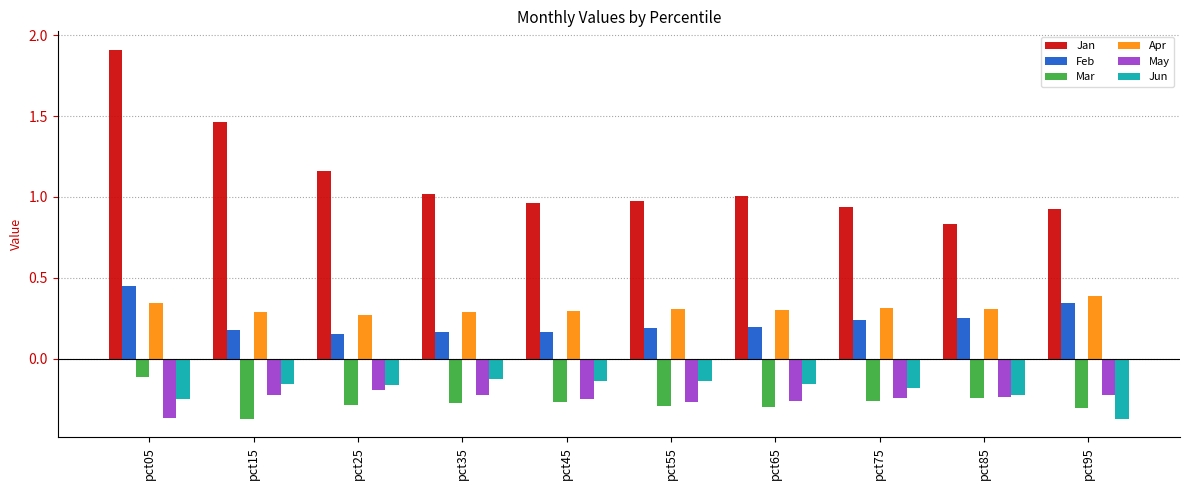

What is the difference between the second highest and minimum values in the Jan series?

0.6